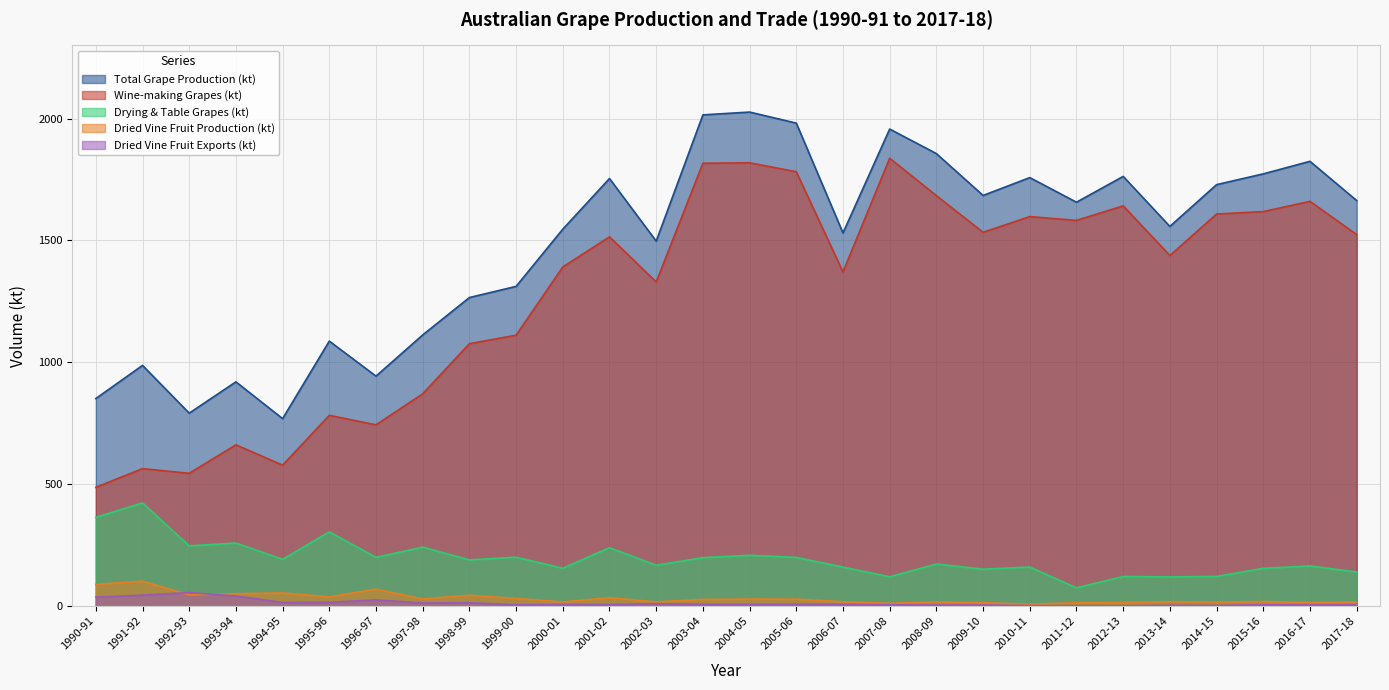

Reading right to left, transcribe all the data shown in this chart.

Total Grape Production (kt): 2017-18=1663.6	2016-17=1824.4	2015-16=1772.9	2014-15=1728.8	2013-14=1557.4	2012-13=1762.6	2011-12=1656.6	2010-11=1757.7	2009-10=1684.3	2008-09=1856.1	2007-08=1956.8	2006-07=1530.4	2005-06=1981.2	2004-05=2026.5	2003-04=2015.0	2002-03=1496.9	2001-02=1753.9	2000-01=1546.0	1999-00=1311.4	1998-99=1265.5	1997-98=1112.2	1996-97=943.1	1995-96=1086.8	1994-95=768.8	1993-94=919.6	1992-93=791.2	1991-92=987.1	1990-91=851.1
Wine-making Grapes (kt): 2017-18=1523.9	2016-17=1660.2	2015-16=1618.3	2014-15=1608.2	2013-14=1438.0	2012-13=1641.7	2011-12=1582.0	2010-11=1597.7	2009-10=1533.2	2008-09=1683.6	2007-08=1837.0	2006-07=1370.7	2005-06=1781.7	2004-05=1818.4	2003-04=1816.6	2002-03=1329.6	2001-02=1514.5	2000-01=1391.1	1999-00=1111.1	1998-99=1076.2	1997-98=870.6	1996-97=743.4	1995-96=782.4	1994-95=577.9	1993-94=661.3	1992-93=544.5	1991-92=563.6	1990-91=486.9
Drying & Table Grapes (kt): 2017-18=139.7	2016-17=164.3	2015-16=154.6	2014-15=121.4	2013-14=119.4	2012-13=120.9	2011-12=74.6	2010-11=160.0	2009-10=151.1	2008-09=172.4	2007-08=119.8	2006-07=159.7	2005-06=199.5	2004-05=208.1	2003-04=198.4	2002-03=167.3	2001-02=239.4	2000-01=154.9	1999-00=200.2	1998-99=189.3	1997-98=241.5	1996-97=199.7	1995-96=304.3	1994-95=191.5	1993-94=258.3	1992-93=246.7	1991-92=423.1	1990-91=363.8
Dried Vine Fruit Production (kt): 2017-18=17.0	2016-17=15.0	2015-16=18.3	2014-15=16.3	2013-14=17.8	2012-13=14.4	2011-12=13.4	2010-11=7.4	2009-10=13.6	2008-09=17.1	2007-08=11.0	2006-07=17.4	2005-06=28.2	2004-05=28.5	2003-04=27.0	2002-03=17.0	2001-02=34.0	2000-01=16.7	1999-00=31.0	1998-99=44.0	1997-98=29.0	1996-97=69.3	1995-96=37.7	1994-95=53.5	1993-94=50.4	1992-93=45.4	1991-92=101.9	1990-91=88.7
Dried Vine Fruit Exports (kt): 2017-18=4.6	2016-17=4.5	2015-16=5.0	2014-15=2.5	2013-14=2.9	2012-13=1.2	2011-12=1.2	2010-11=1.8	2009-10=4.0	2008-09=4.3	2007-08=4.9	2006-07=6.8	2005-06=7.3	2004-05=6.6	2003-04=6.8	2002-03=9.7	2001-02=5.9	2000-01=6.4	1999-00=4.9	1998-99=13.7	1997-98=12.3	1996-97=25.3	1995-96=15.2	1994-95=14.7	1993-94=41.2	1992-93=55.1	1991-92=44.5	1990-91=36.4